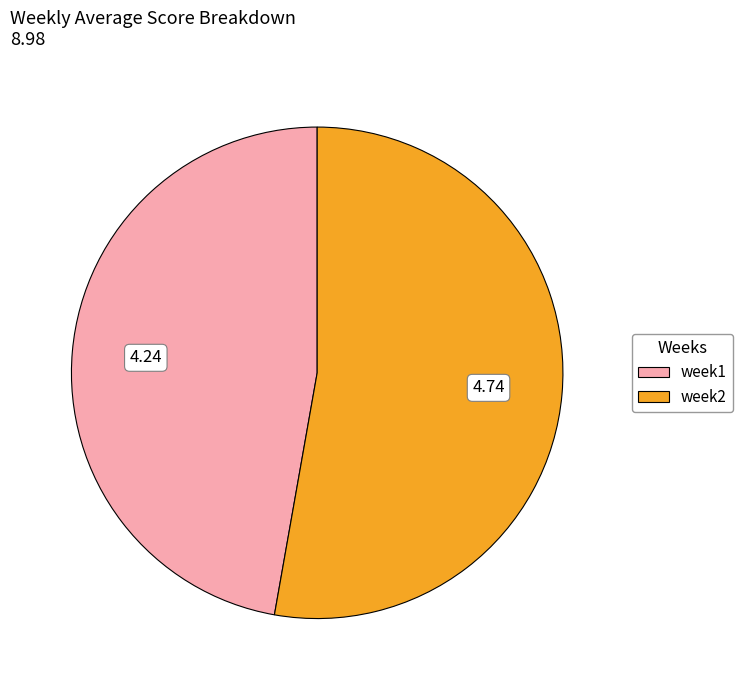

What is the smallest slice in the pie chart?

week1